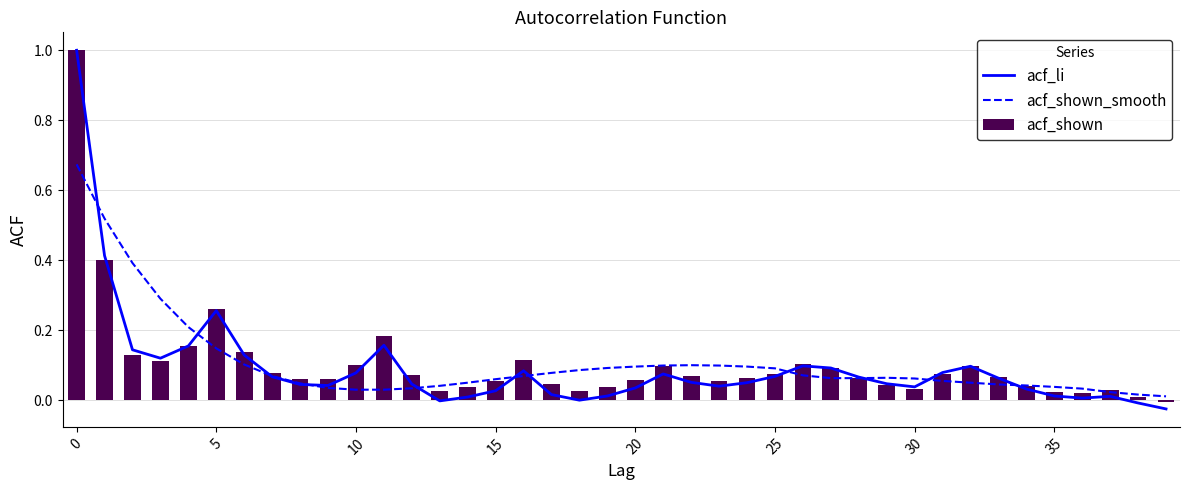

Are the bars grouped side by side (vs. stacked)?

Yes